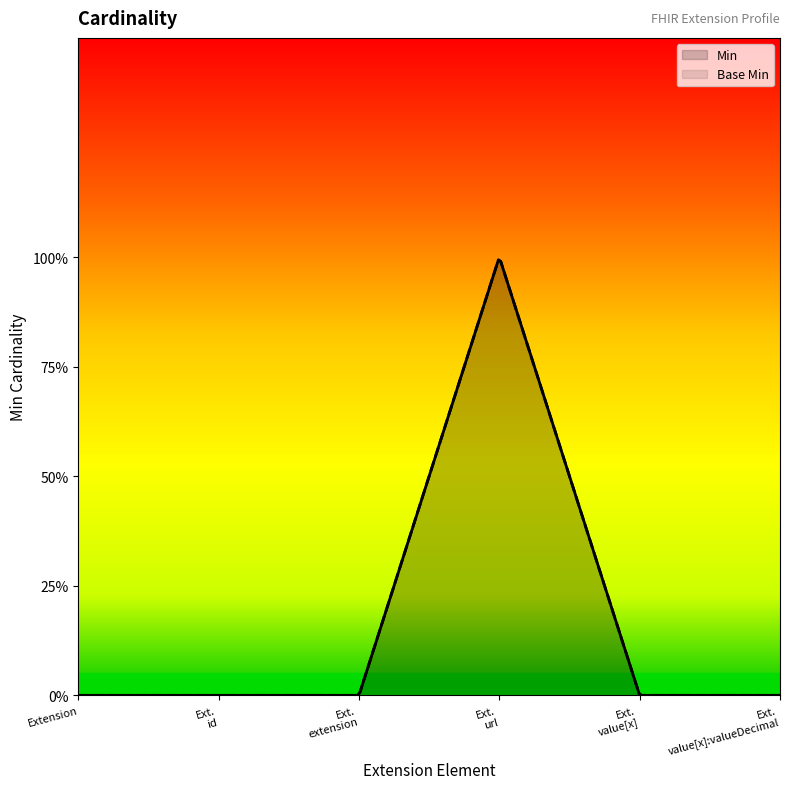

True or false: Min and Base Min intersect in this chart.

False